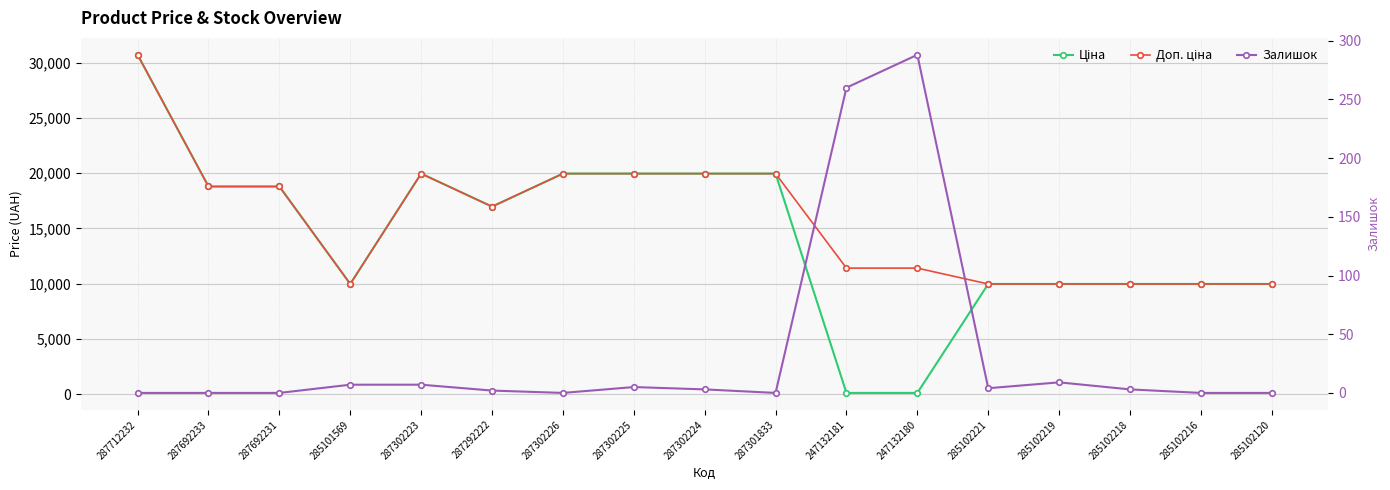

How many interior local valleys does the Ціна series have?

2